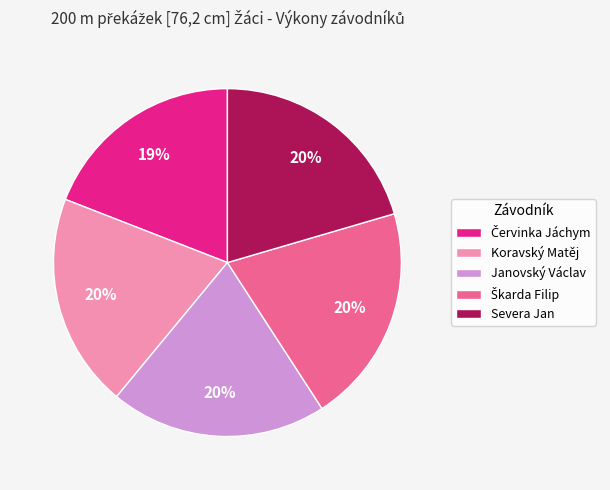

Does any single category account for the majority?

No